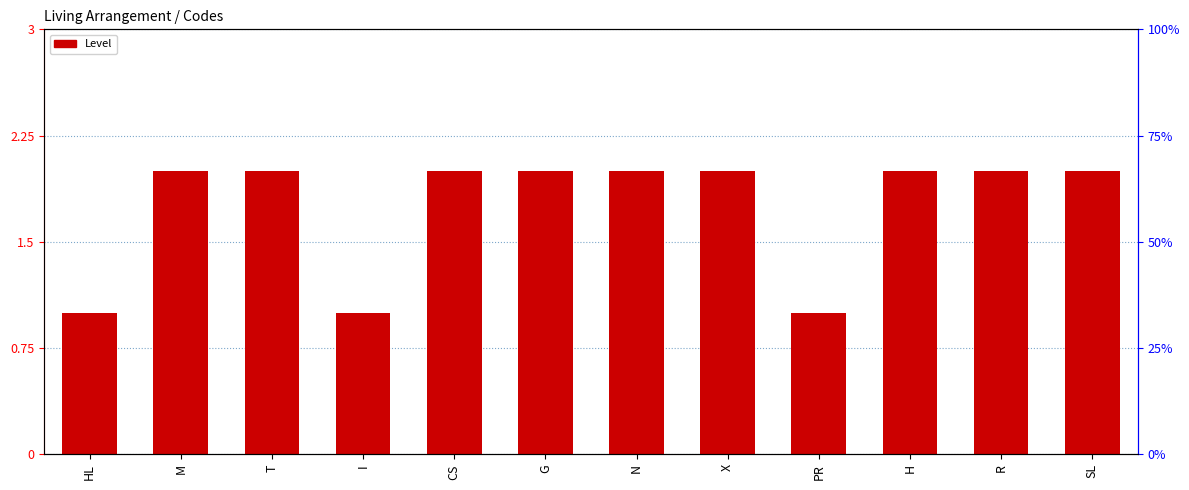

Does the chart contain any negative values?

No